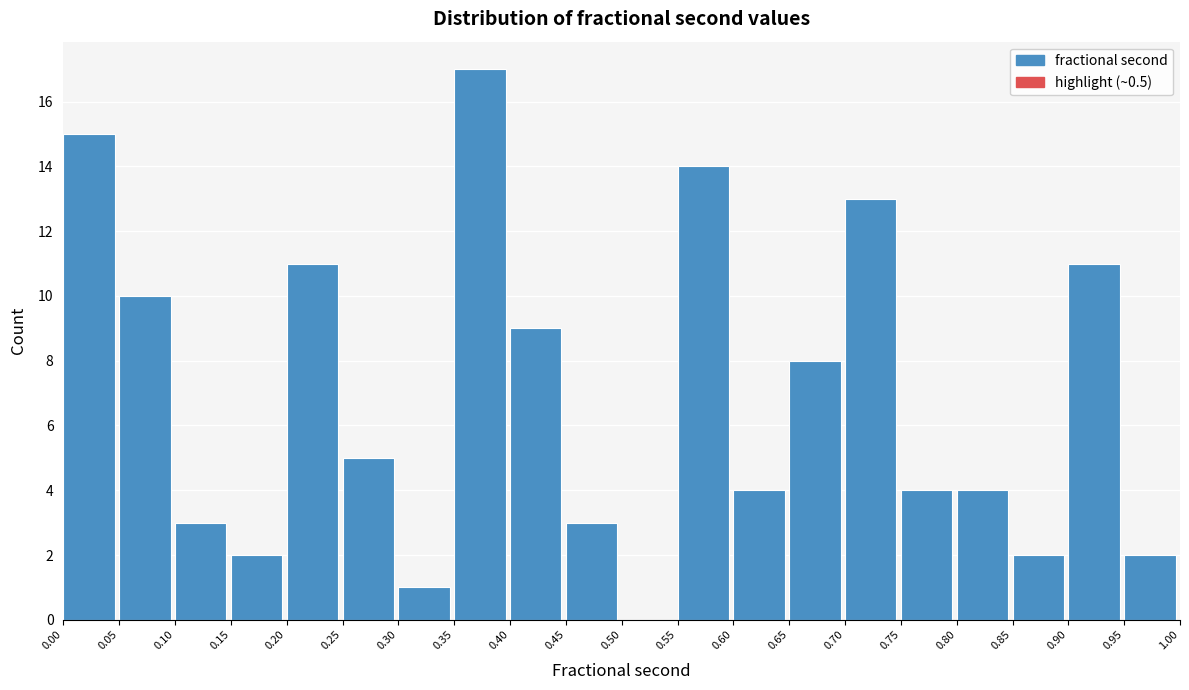

Reading left to right, transcribe this chart: for each bar, give the range it covers on the x-axis and its height. The values are not printed on the chart, so give them approximately, as read against the axis.

0.00 to 0.05: 15
0.05 to 0.10: 10
0.10 to 0.15: 3
0.15 to 0.20: 2
0.20 to 0.25: 11
0.25 to 0.30: 5
0.30 to 0.35: 1
0.35 to 0.40: 17
0.40 to 0.45: 9
0.45 to 0.50: 3
0.50 to 0.55: 0
0.55 to 0.60: 14
0.60 to 0.65: 4
0.65 to 0.70: 8
0.70 to 0.75: 13
0.75 to 0.80: 4
0.80 to 0.85: 4
0.85 to 0.90: 2
0.90 to 0.95: 11
0.95 to 1.00: 2